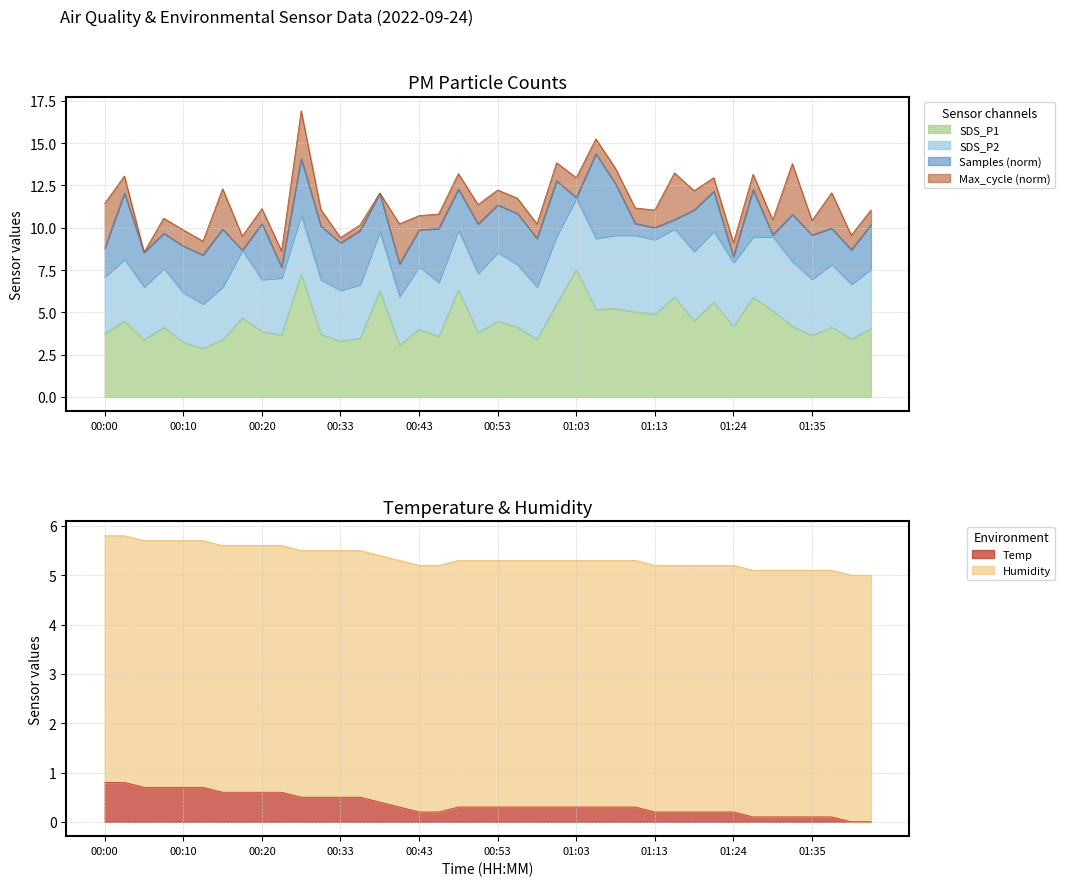

How many interior local valleys does the SDS_P1 series have?

14